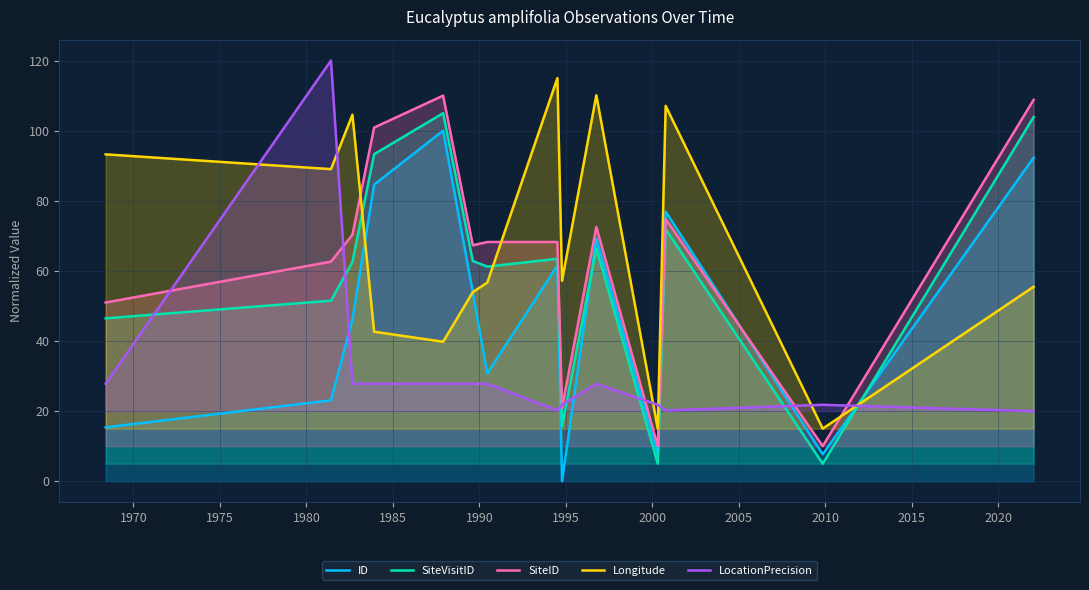

What is the highest value of the LocationPrecision series?

120.0